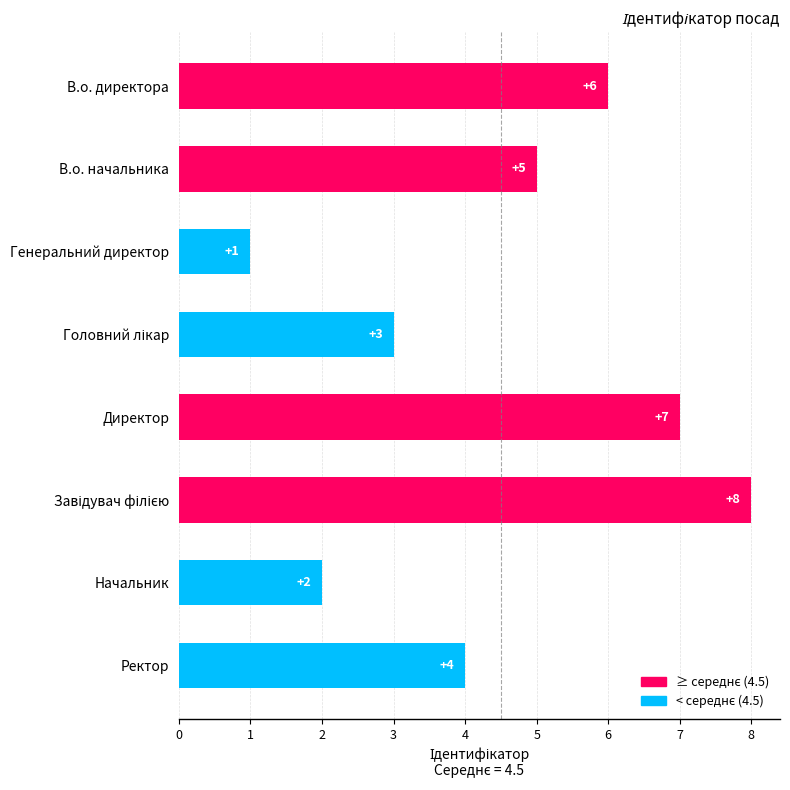

Which label corresponds to the smallest value in the chart?

Генеральний директор